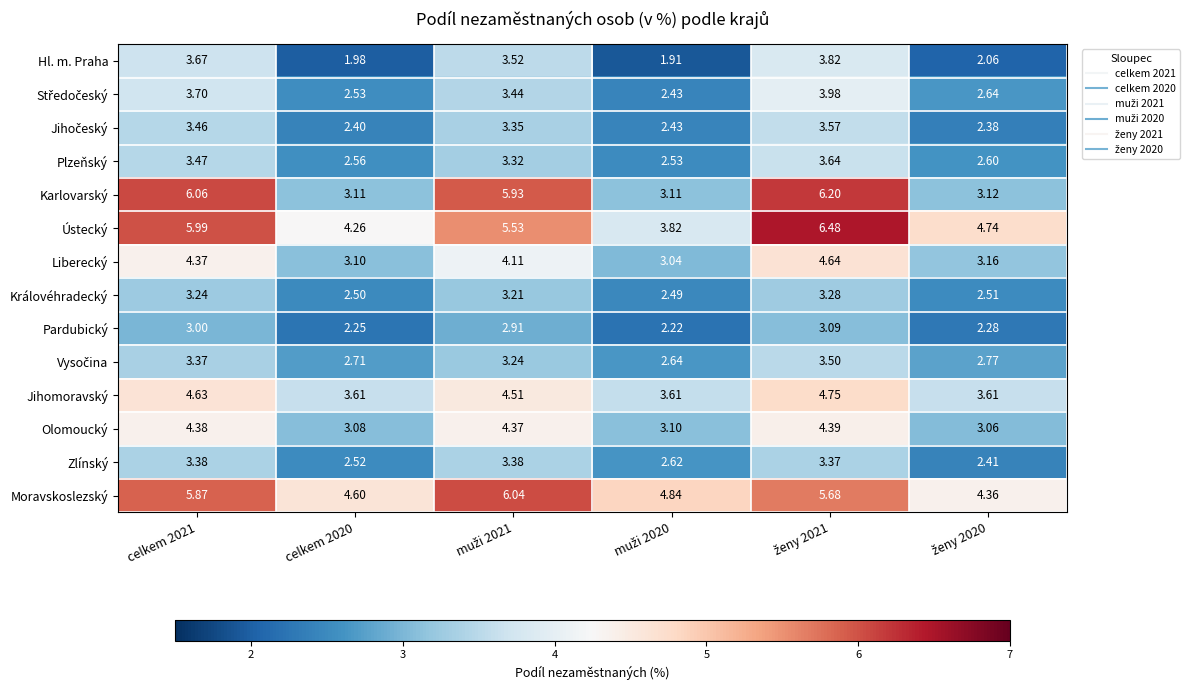

Which series has the widest spread of values?

Karlovarský